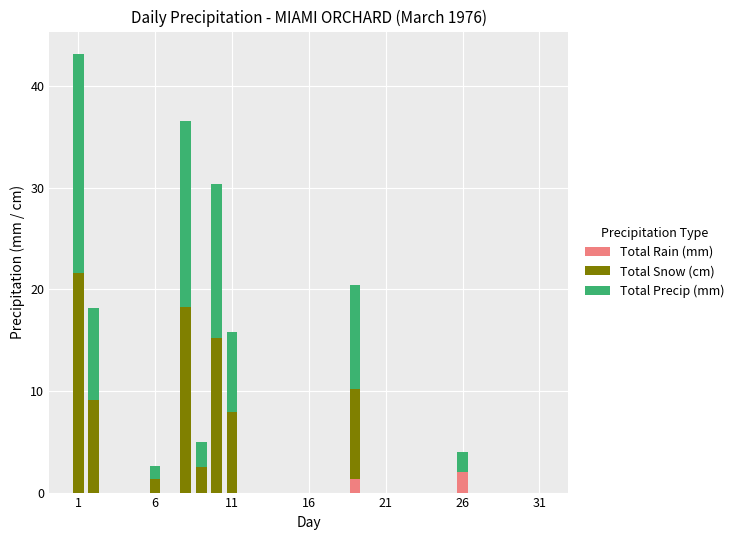

What is the maximum value for Total Rain (mm)?

2.0